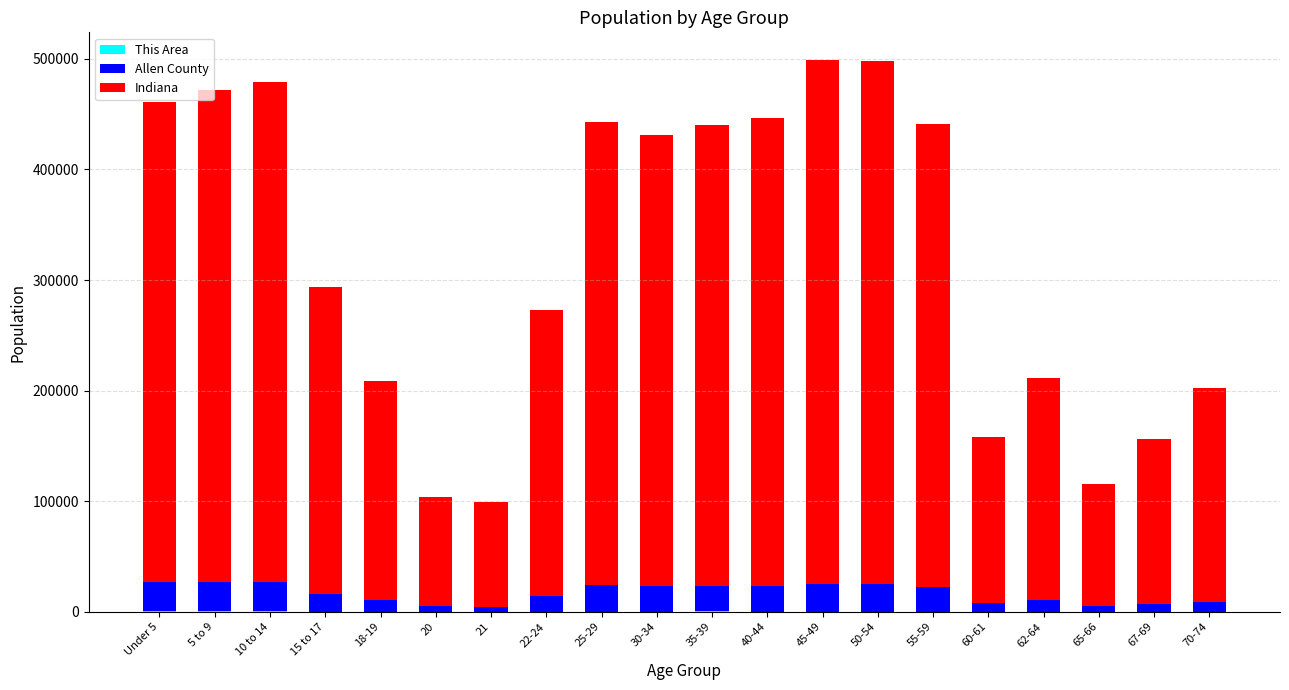

What is the label of the 15th bar from the right?

20